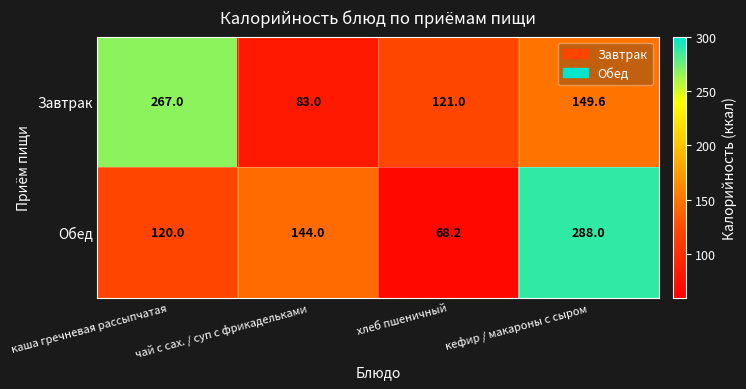

At which category is the sum across all series the highest?

кефир / макароны с сыром